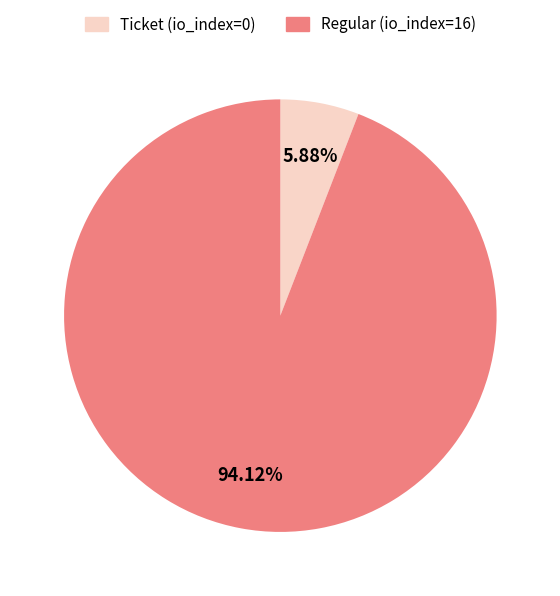

Between Ticket (io_index=0) and Regular (io_index=16), which is larger?

Regular (io_index=16)